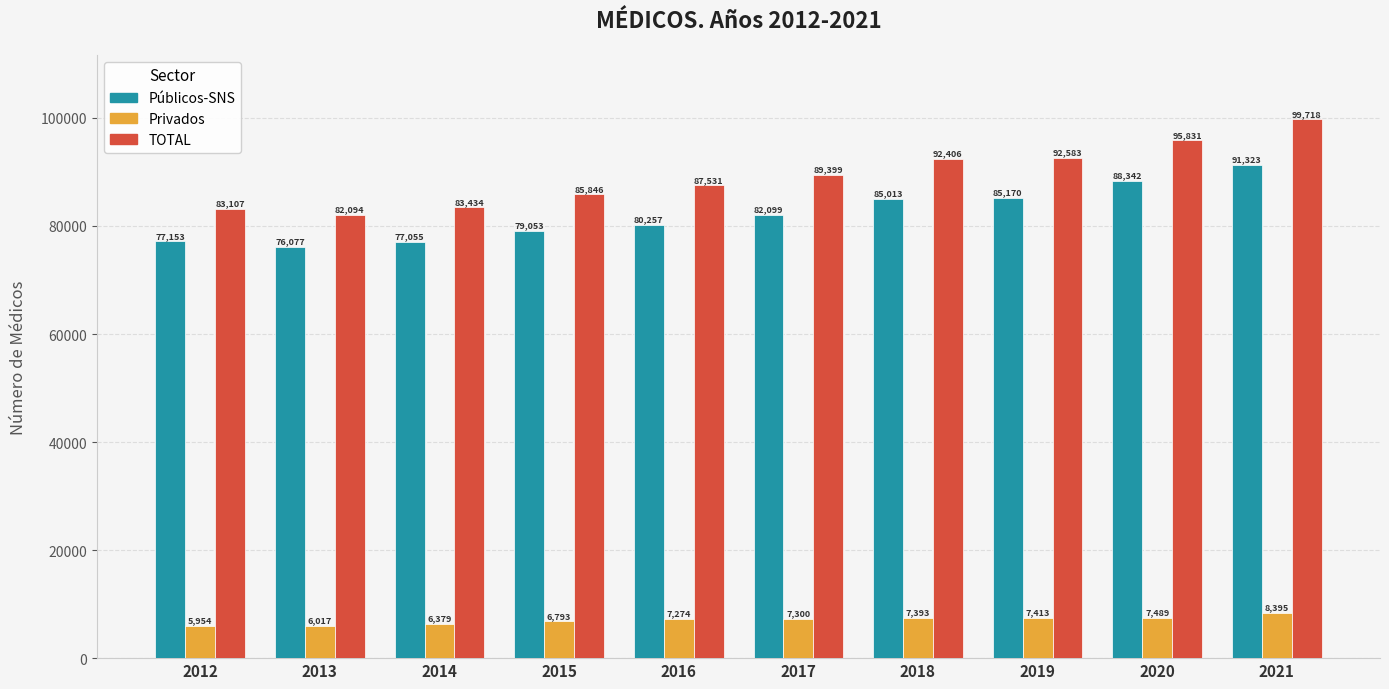

Which series has the largest total across all categories?

TOTAL